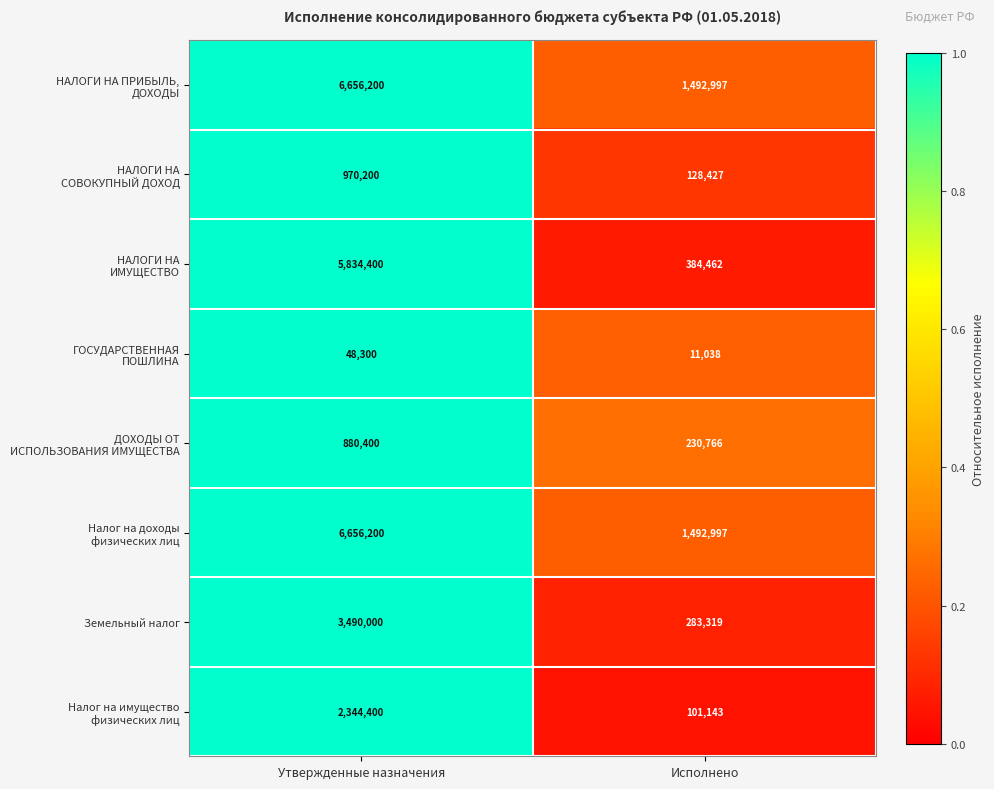

How many data points does each series have?

2